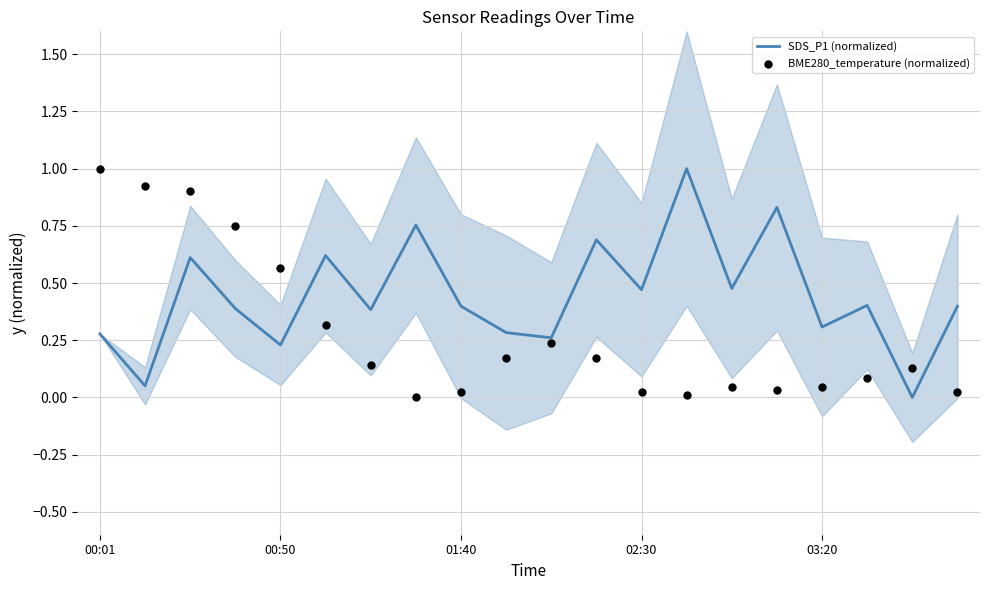

At how many categories does at least one series exceed 0?

20